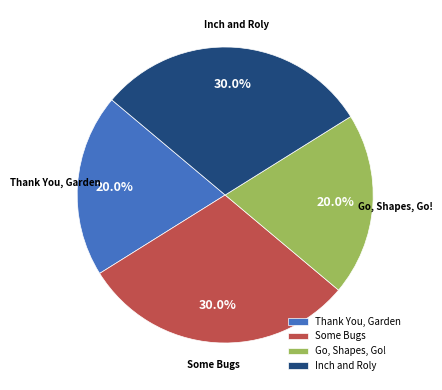

Does Some Bugs represent more than half of the total?

No